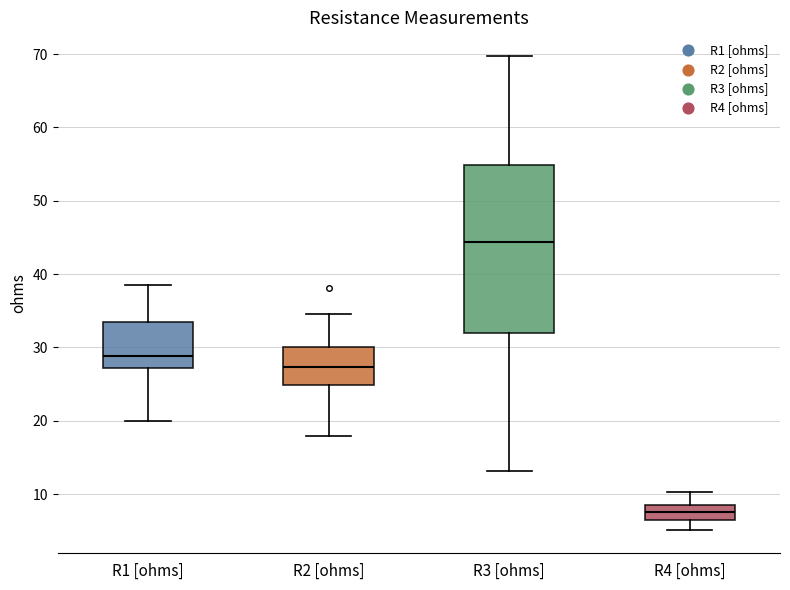

Reading left to right, transcribe this box plot: for each box, give where its median line is, the range the box spans, and where its two whiskers end, as read against the y-axis. The values are not printed on the chart, so give them approximately, as read against the axis.

R1 [ohms]: median 29, box 27 to 34, whiskers 20 to 38
R2 [ohms]: median 27, box 25 to 30, whiskers 18 to 35
R3 [ohms]: median 44, box 32 to 55, whiskers 13 to 70
R4 [ohms]: median 8, box 7 to 9, whiskers 5 to 10